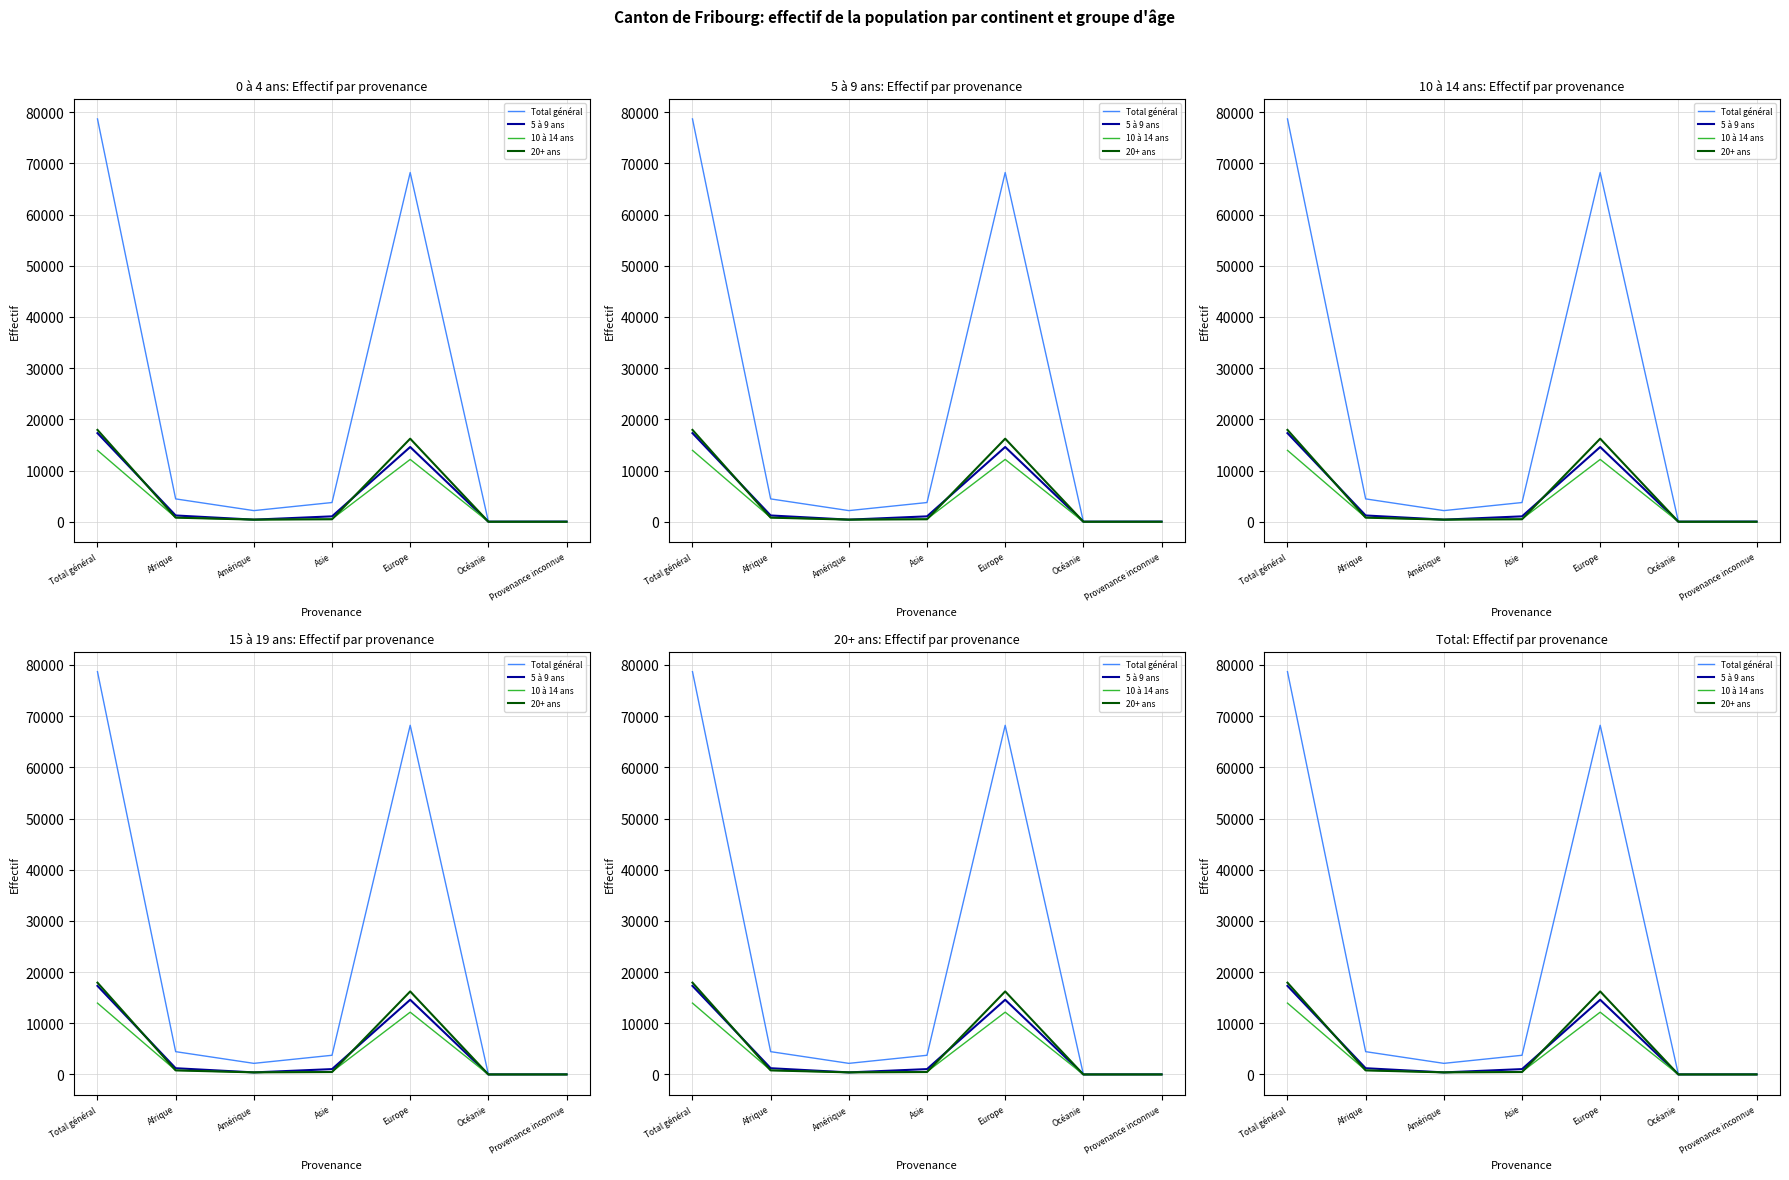

What is the total value across all series at Afrique?

7311